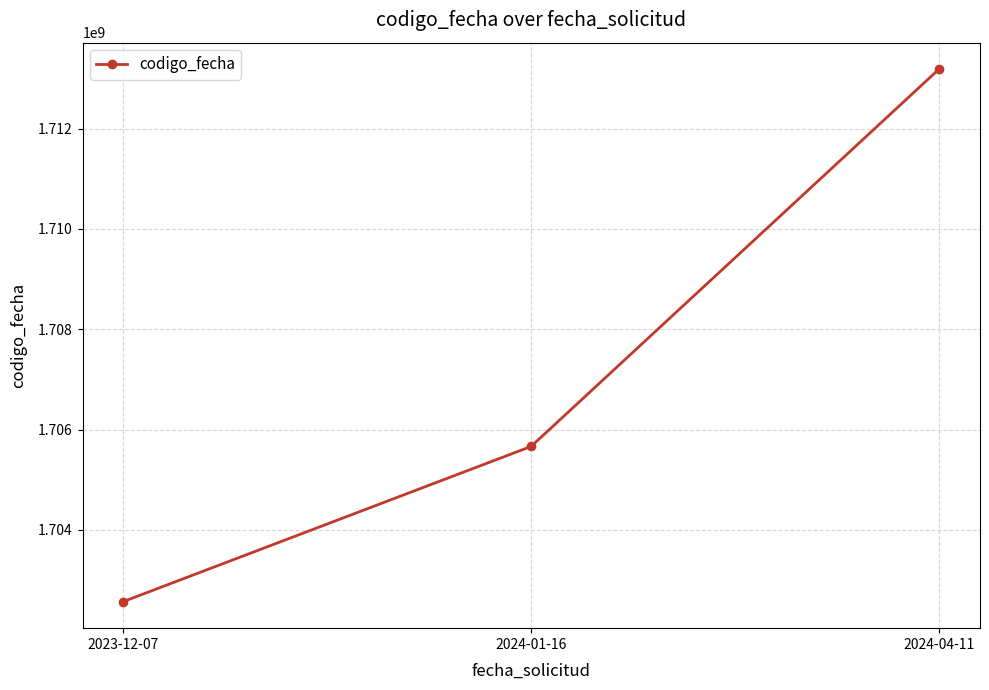

What is the label of the 3rd point from the left?

2024-04-11